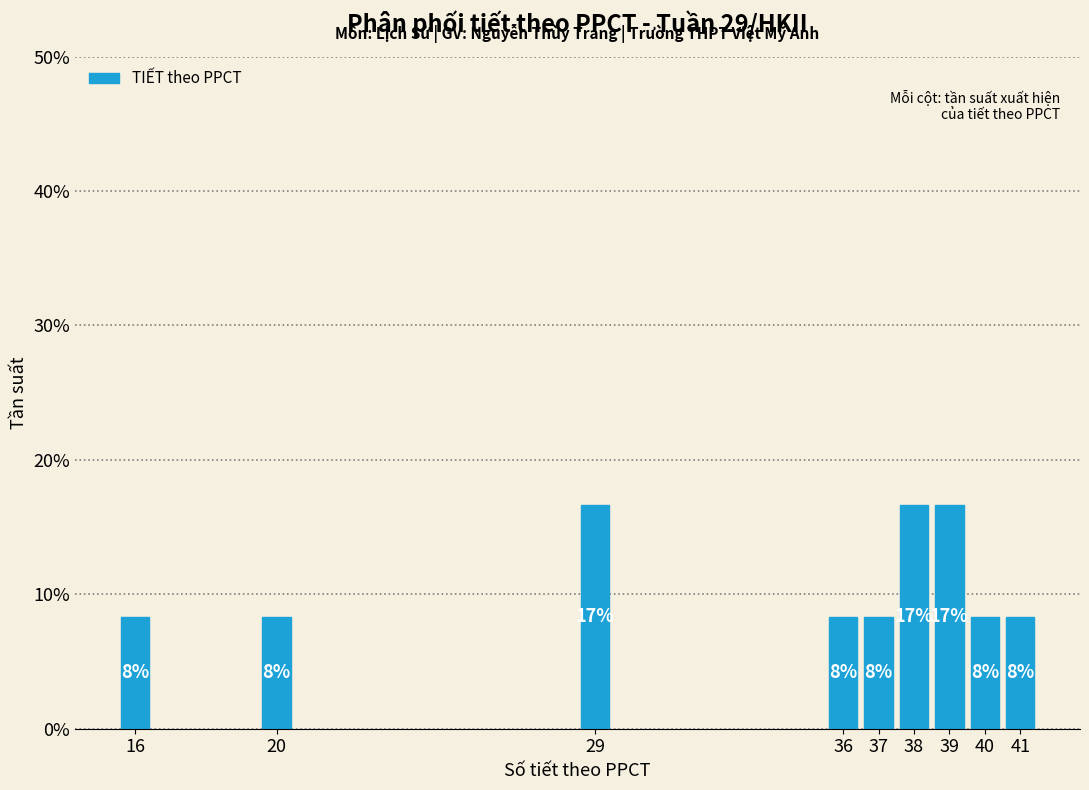

How many bars are there in total?

9